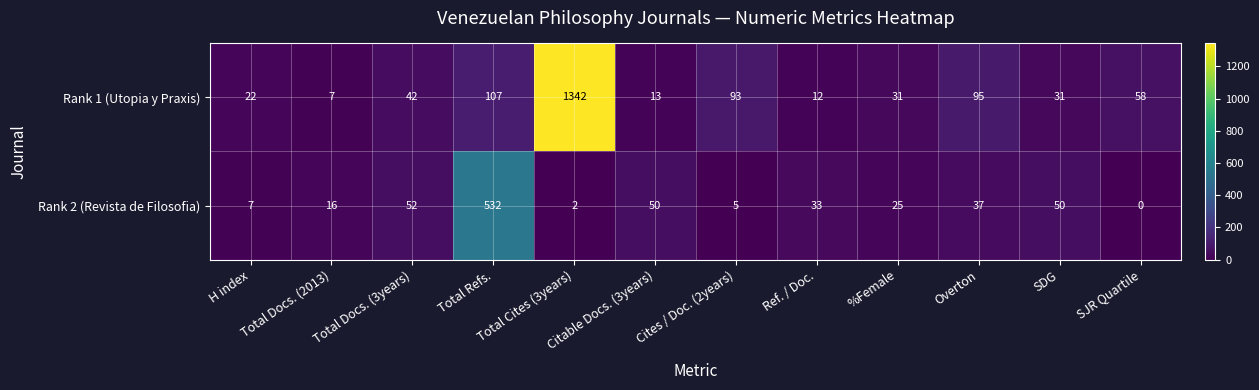

What is the greatest value displayed?

1342